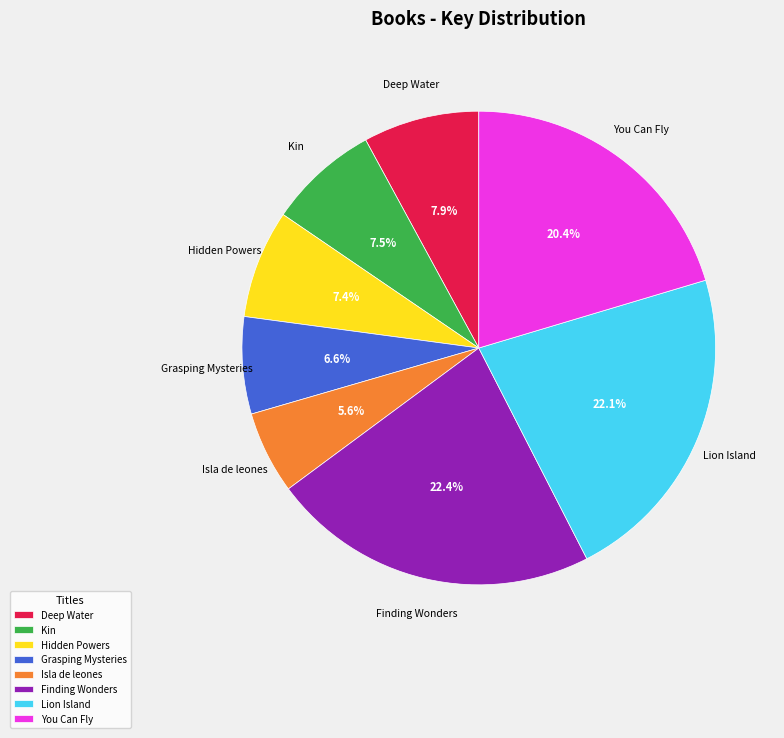

To the nearest percent, what percentage of the pie is Lion Island?

22%